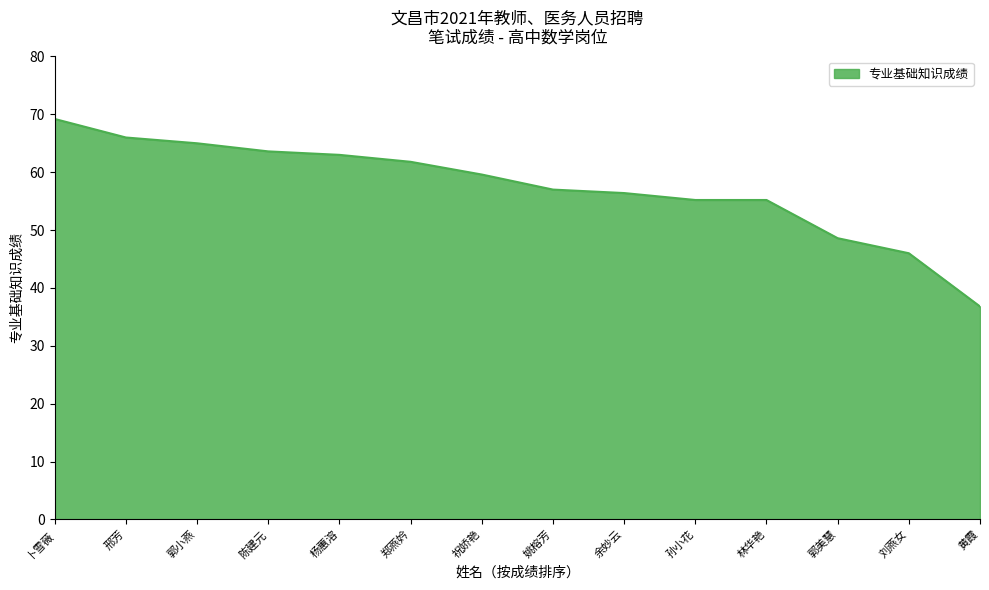

What is the ratio of the value at 刘燕女 to the value at 卜雪薇?

0.7